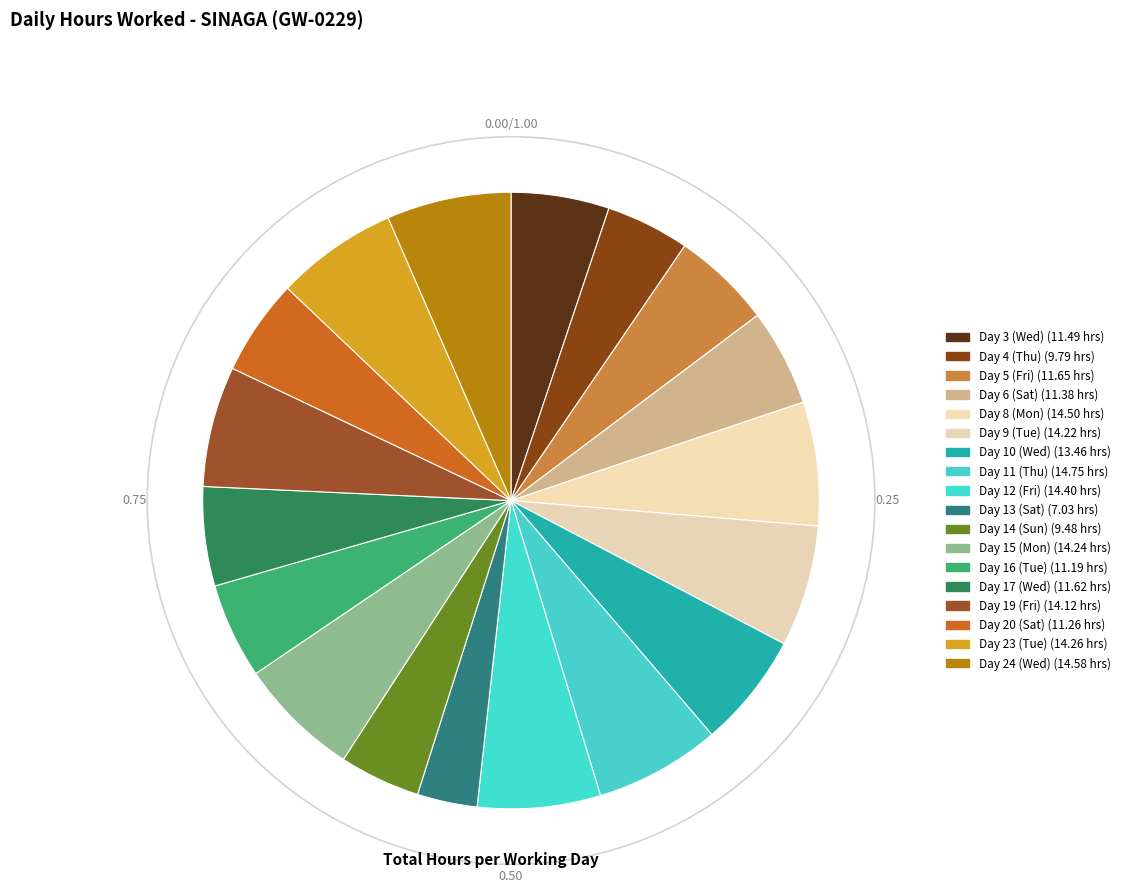

To the nearest percent, what is the difference between the Day 20 (Sat) and Day 10 (Wed) slice percentages?

1%